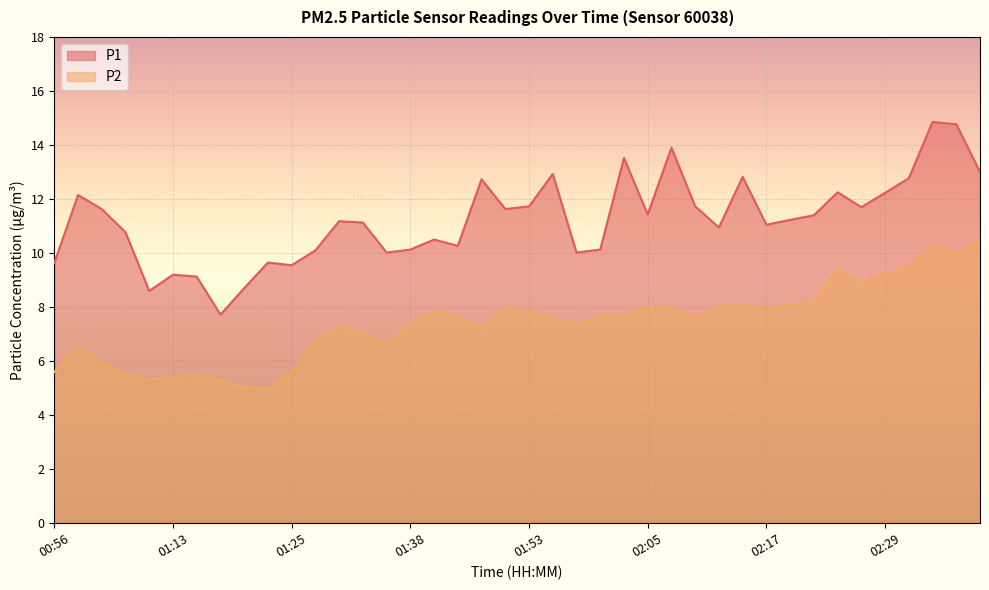

What is the sum of all P1 values?

448.8